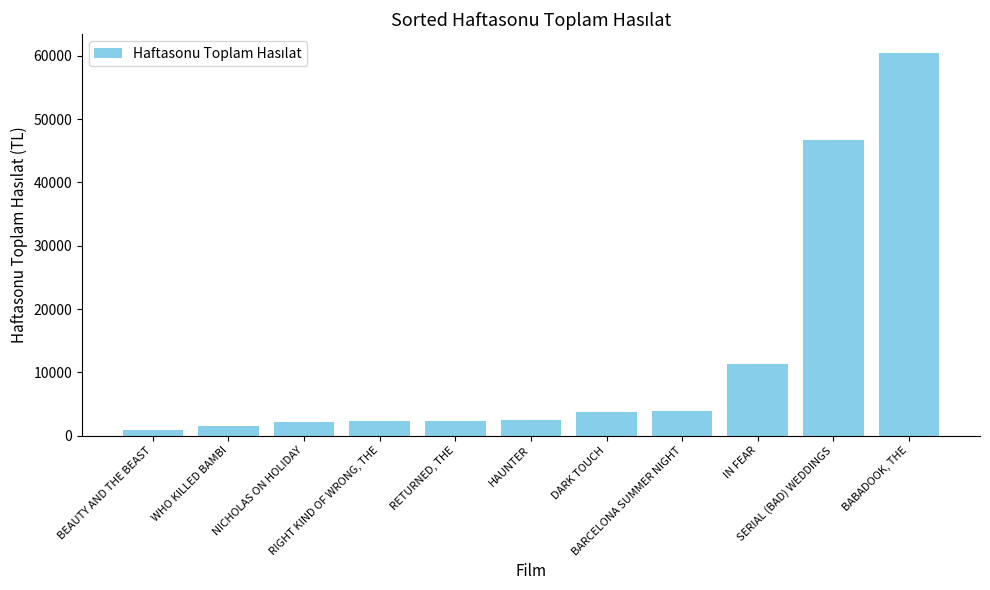

How many values are below 2432?

5